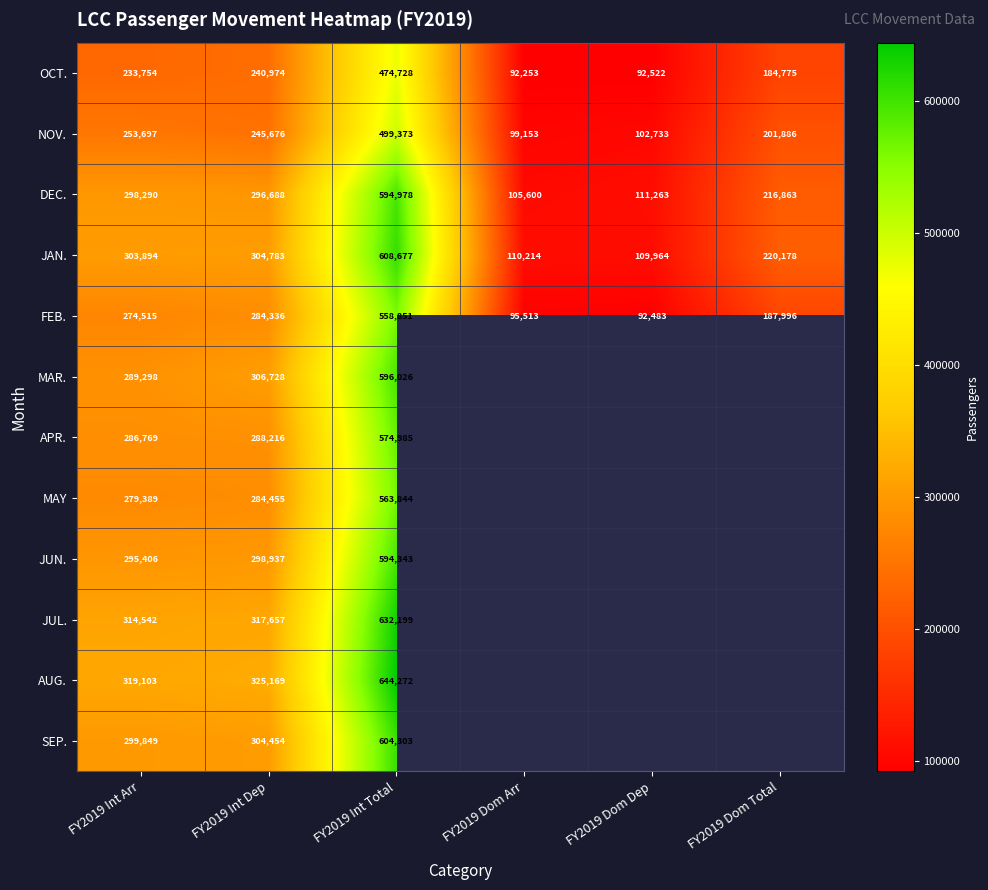

What is the difference between the highest and lowest values at FY2019 Int Total?

169544